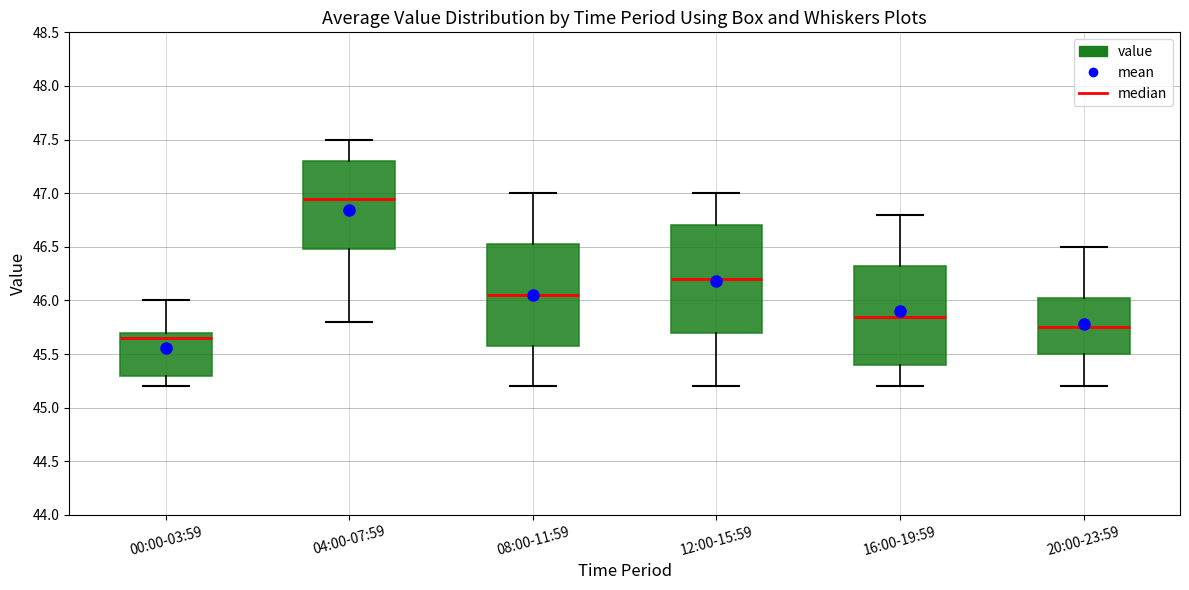

Where does the lower whisker of the box for 16:00-19:59 end on the y-axis? The values are not printed on the chart, so give them approximately, as read against the axis.

45.20